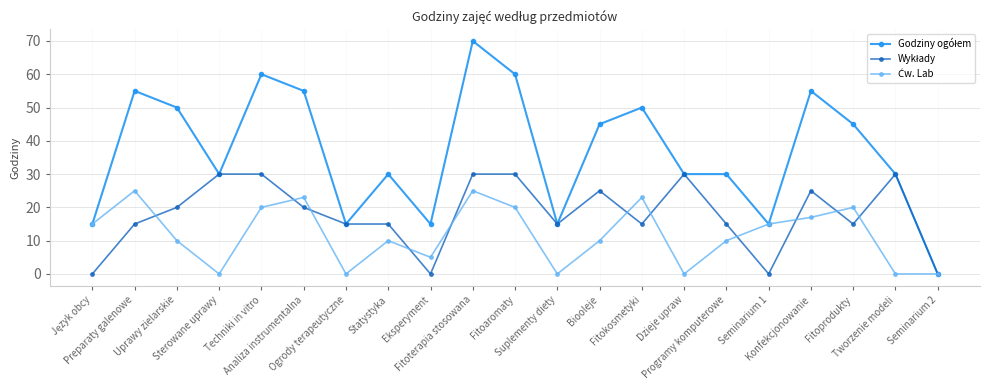

How many lines are shown in the chart?

3